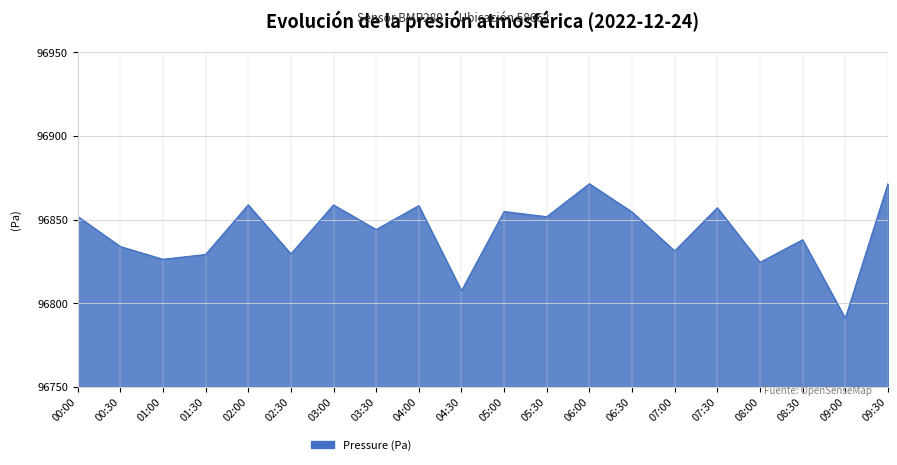

True or false: the data has more than 2 interior local peaks.

True